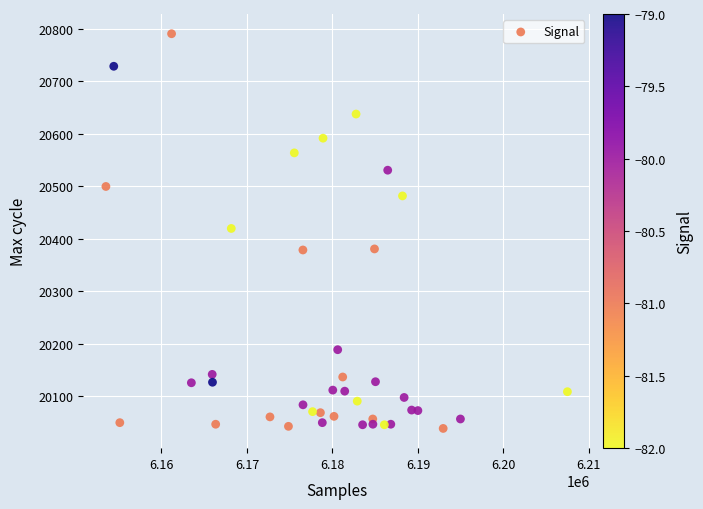

What is the range of X values (max minus min)?

53977